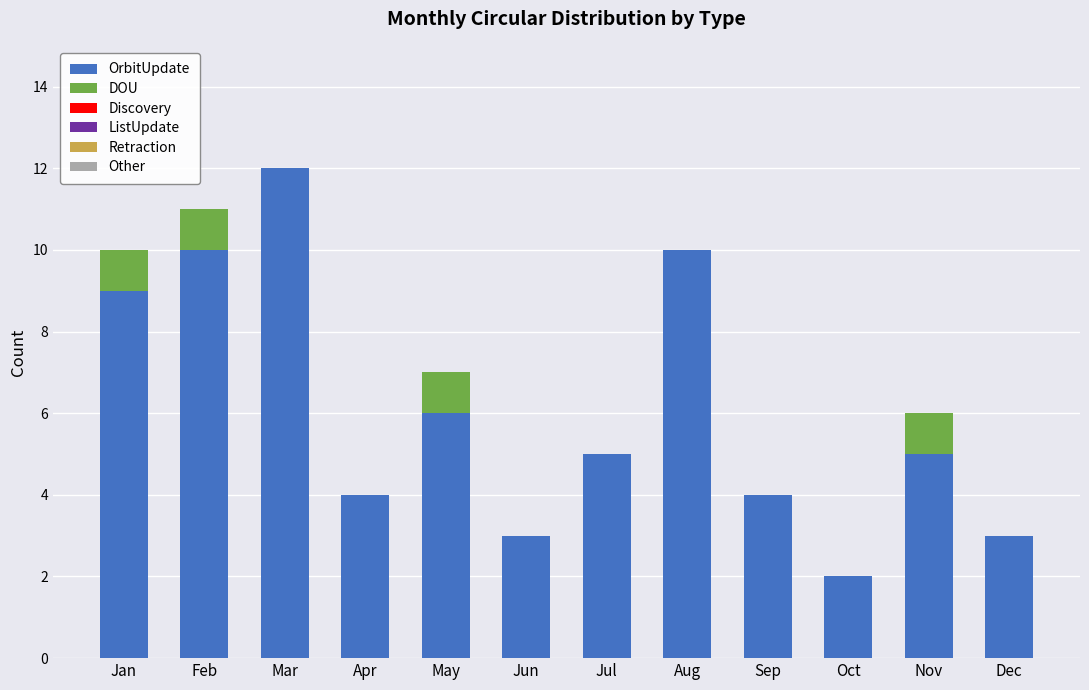

Reading left to right, what are the values for OrbitUpdate?

Jan=9	Feb=10	Mar=12	Apr=4	May=6	Jun=3	Jul=5	Aug=10	Sep=4	Oct=2	Nov=5	Dec=3